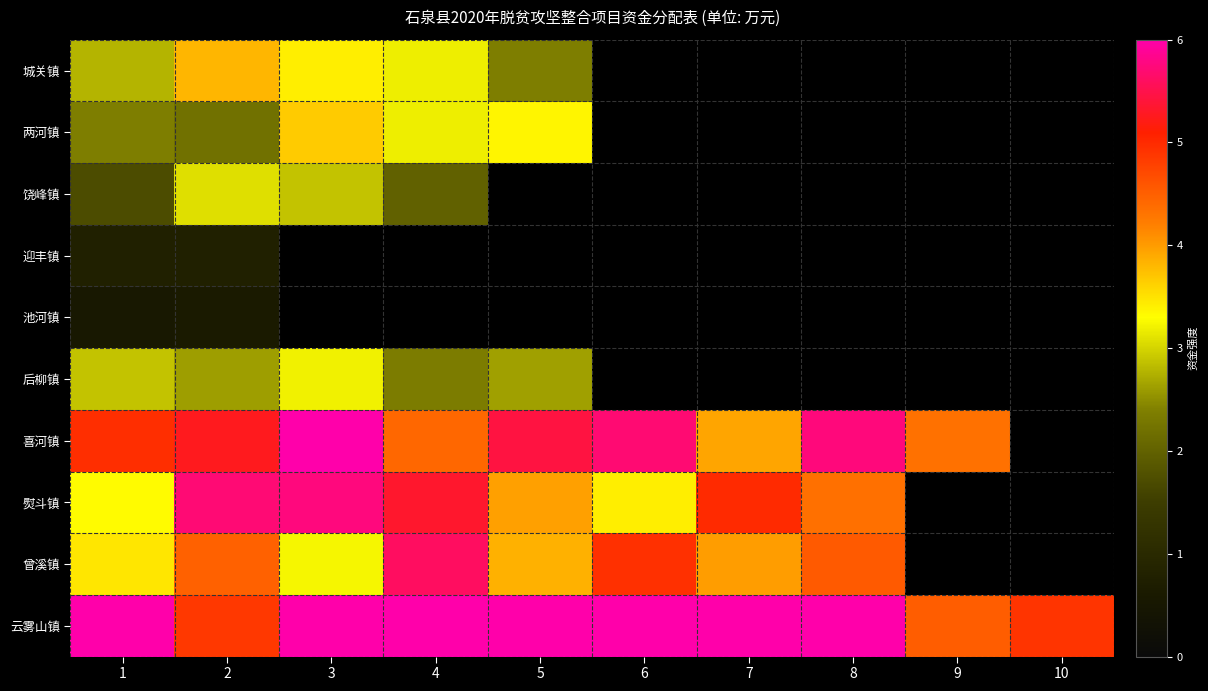

At which label does 后柳镇 reach its minimum?

4